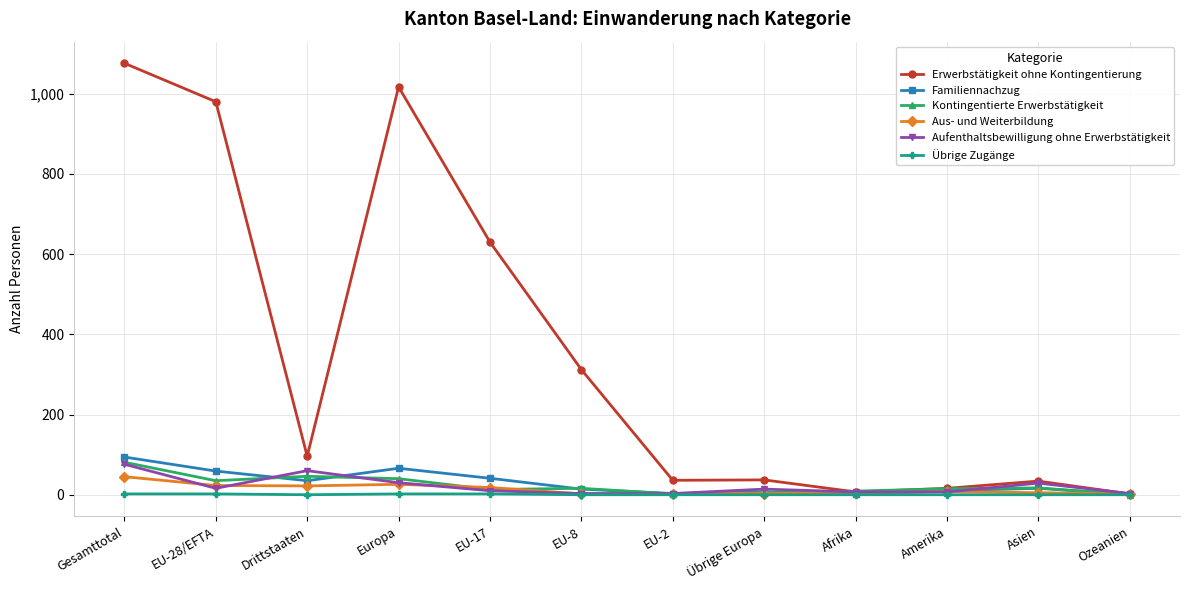

What is the label of the 8th point from the right?

EU-17